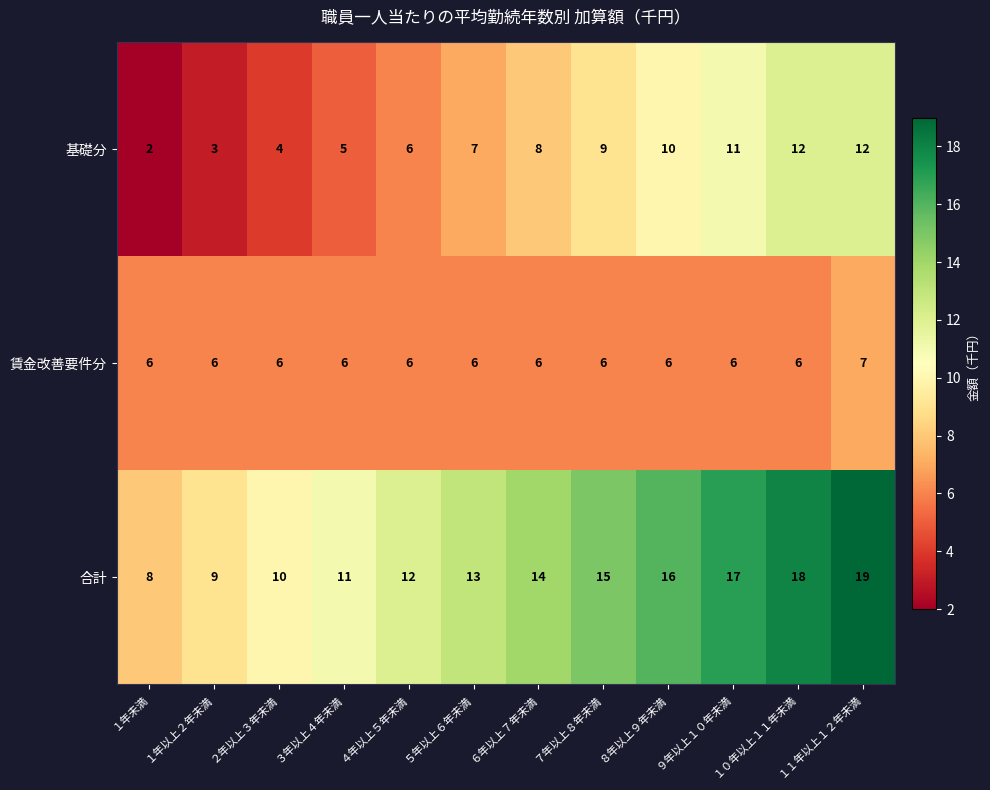

What is the average value of the 合計 series?

14